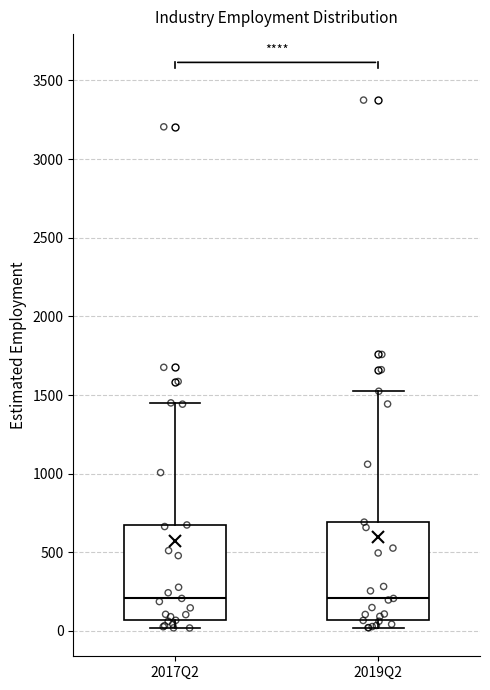

Reading left to right, read every box against the y-axis: the position of its median line, the range the box covers, and the ends of its whiskers. The values are not printed on the chart, so give them approximately, as read against the axis.

2017Q2: median 200, box 50 to 650, whiskers 0 to 1450
2019Q2: median 200, box 50 to 700, whiskers 0 to 1500